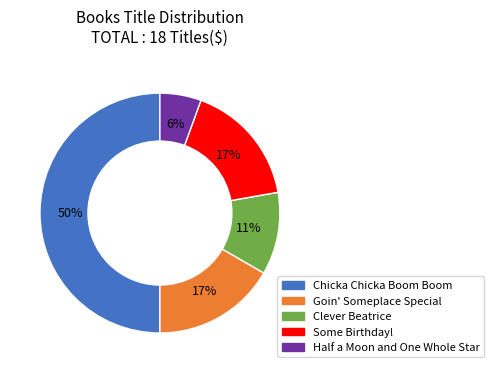

Count the number of slices in the pie.

5